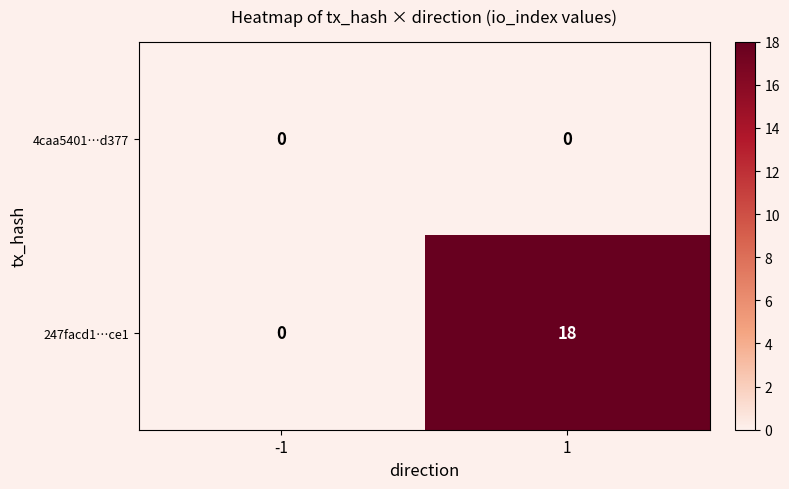

Rank the categories by 247facd1…ce1 value from highest to lowest.

1, -1